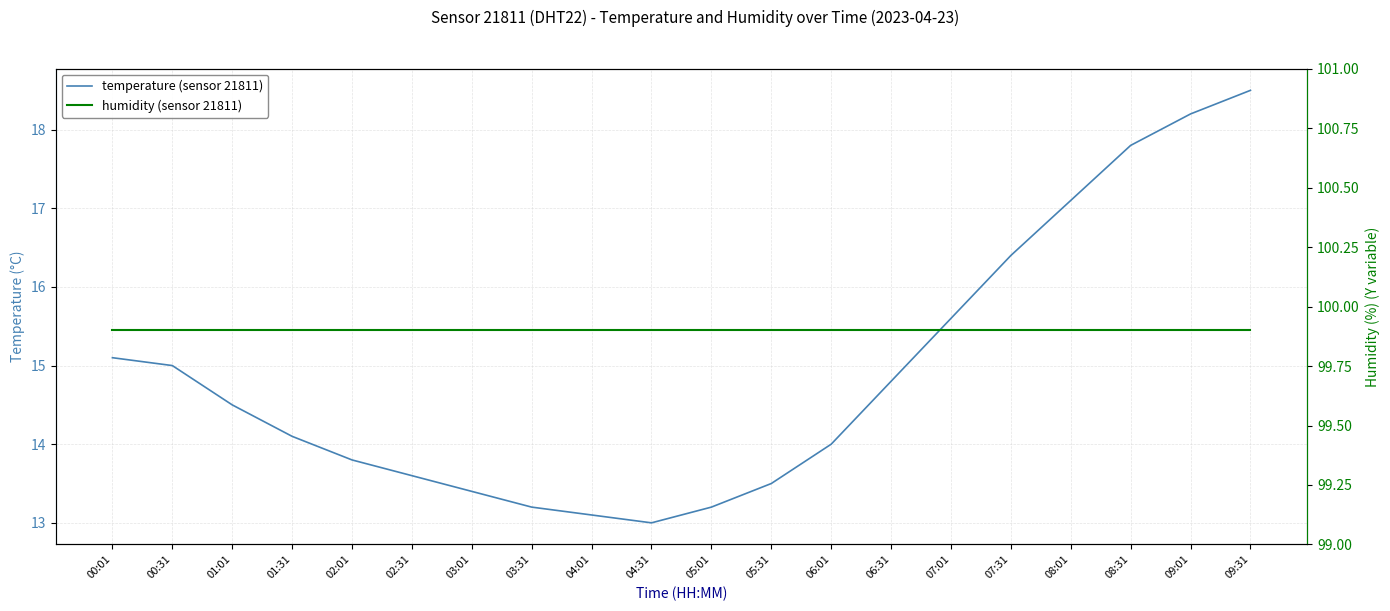

What is the label of the 4th point from the right?

08:01